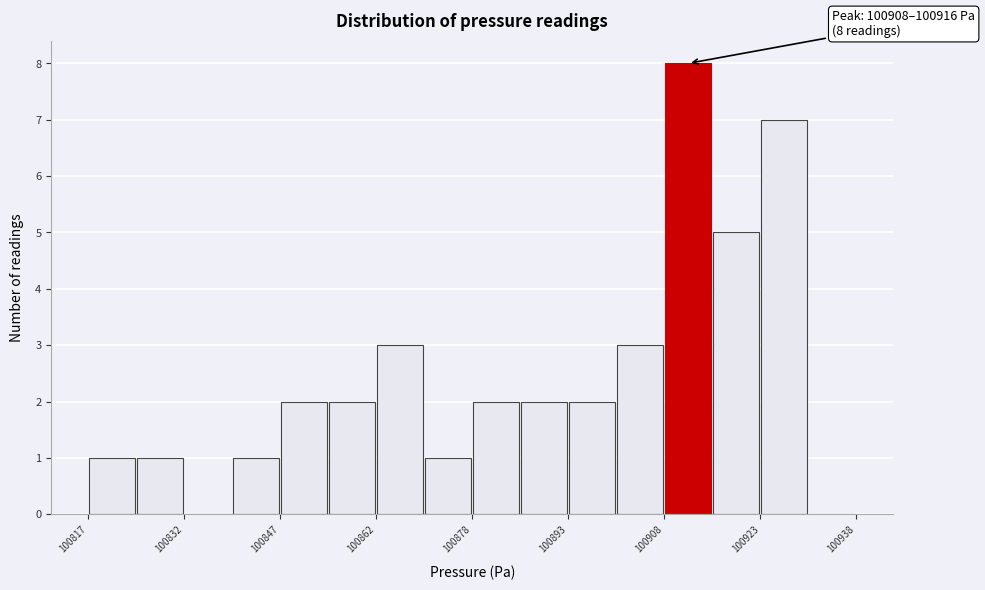

Around what value on the x-axis is the tallest bar? Give the approximate position of its centre, as read against the axis.

100912